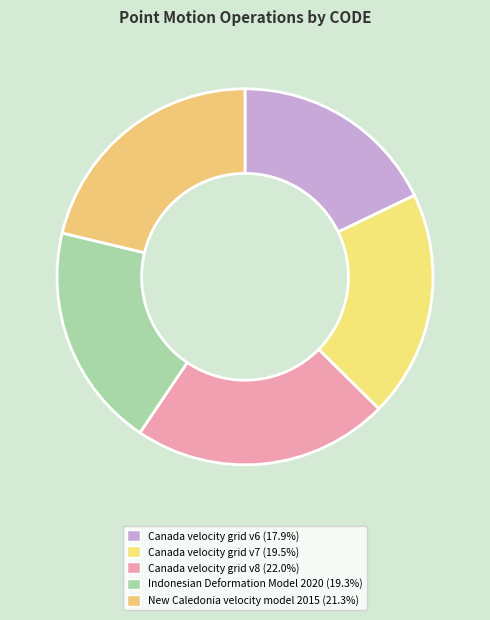

To the nearest percent, what is the difference between the Canada velocity grid v7 and Canada velocity grid v8 slice percentages?

3%